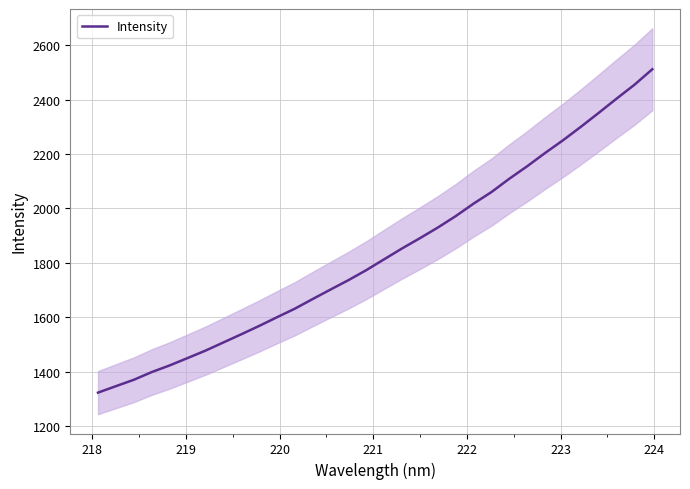

Reading right to left, extract all data points from this chart.

2512.2	2455.1	2404.1	2351.8	2300.4	2250.8	2204.2	2155.5	2109.6	2060.6	2018.1	1972.0	1930.0	1890.9	1853.2	1813.4	1773.3	1736.4	1702.0	1666.9	1631.3	1599.8	1567.7	1537.0	1506.9	1476.9	1449.6	1422.5	1398.1	1369.7	1346.2	1322.5